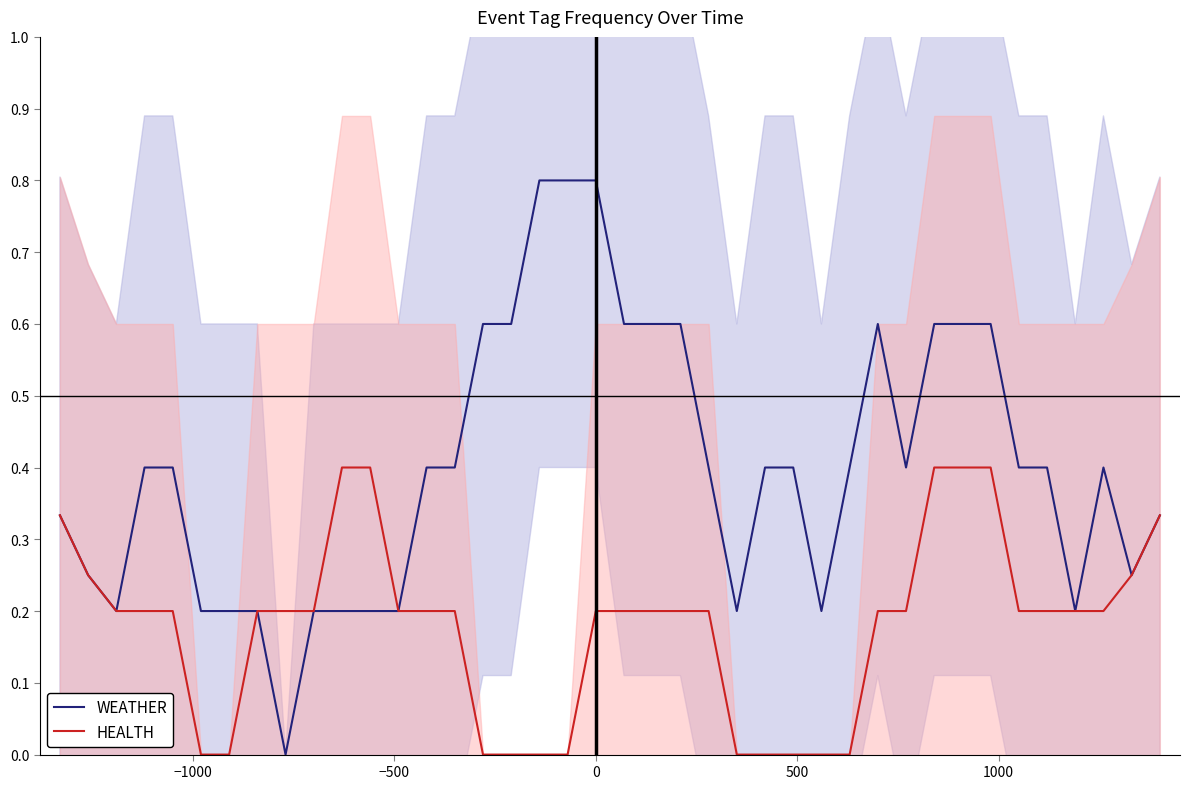

True or false: WEATHER has a value of 0.6 at 25.

False